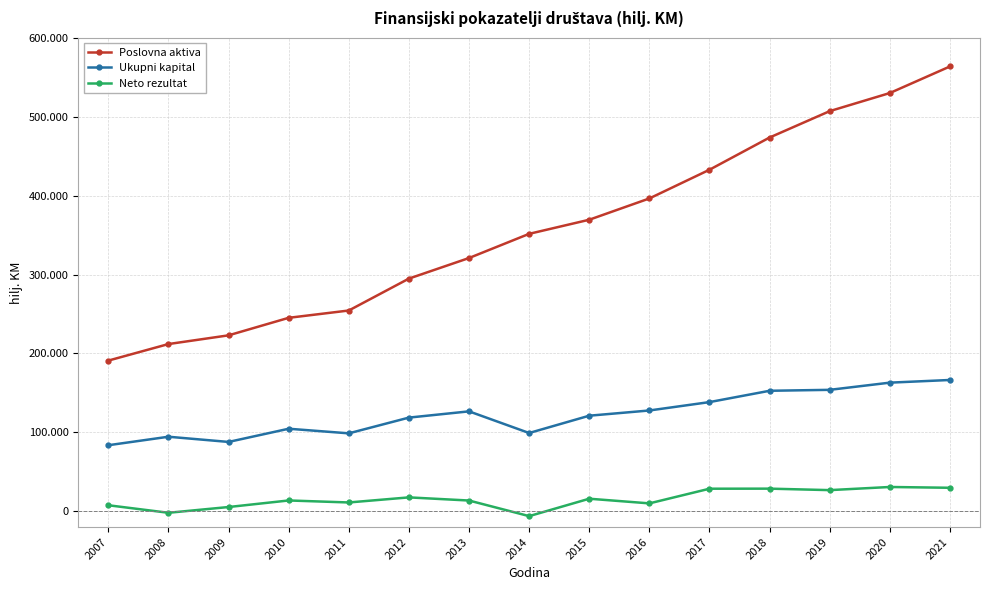

What is the value of the Ukupni kapital point at the 4th from the left?

104658